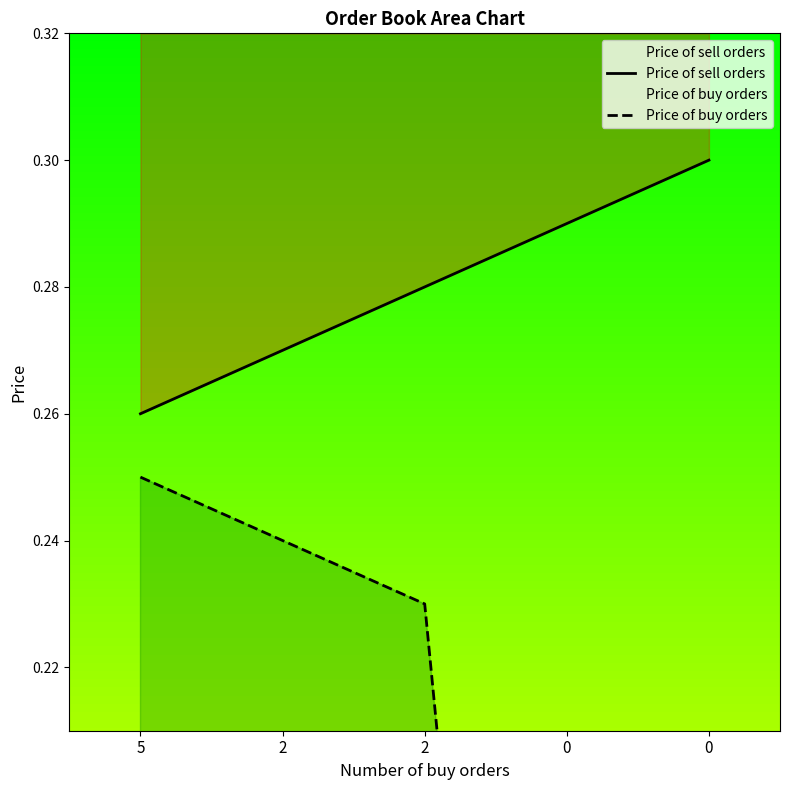

Rank the series by their maximum value, from highest to lowest.

Price of sell orders, Price of buy orders